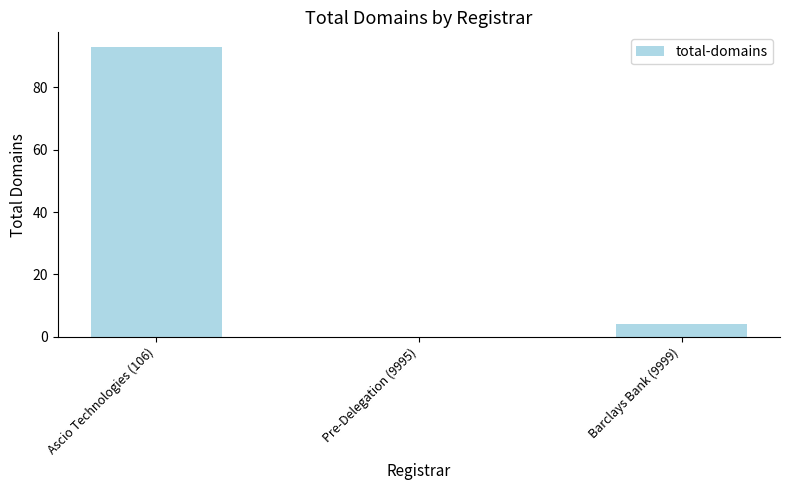

What is the approximate value at Barclays Bank (9999)?

4